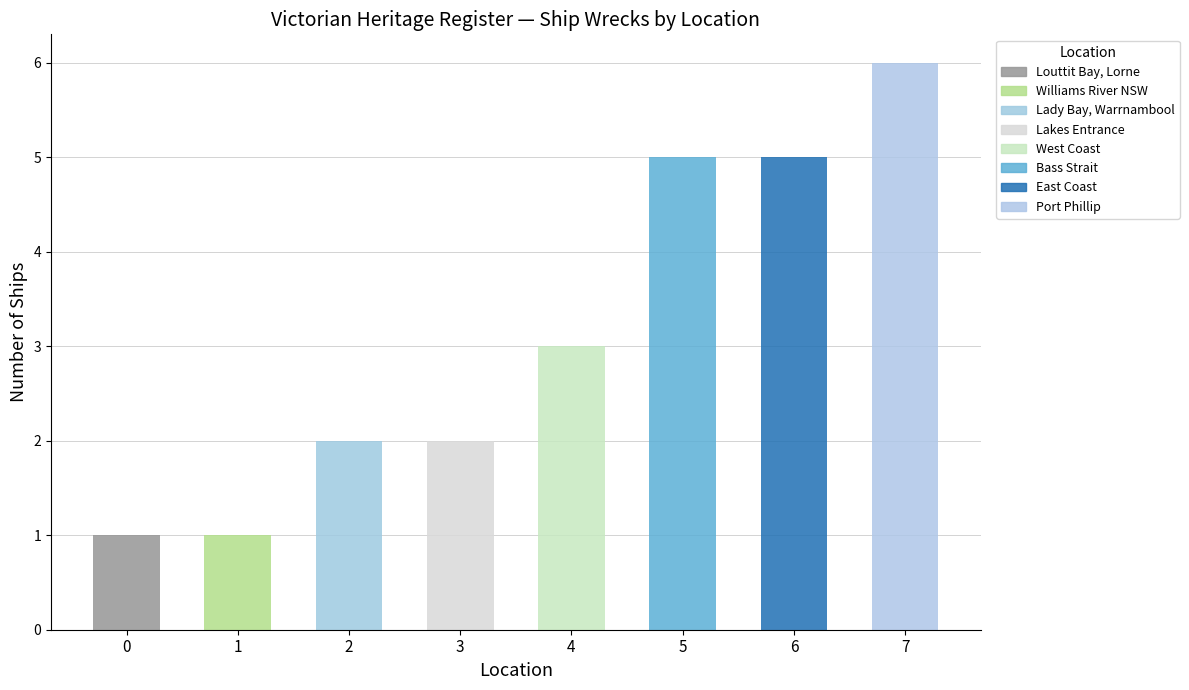

How many data points are less than 3?

4